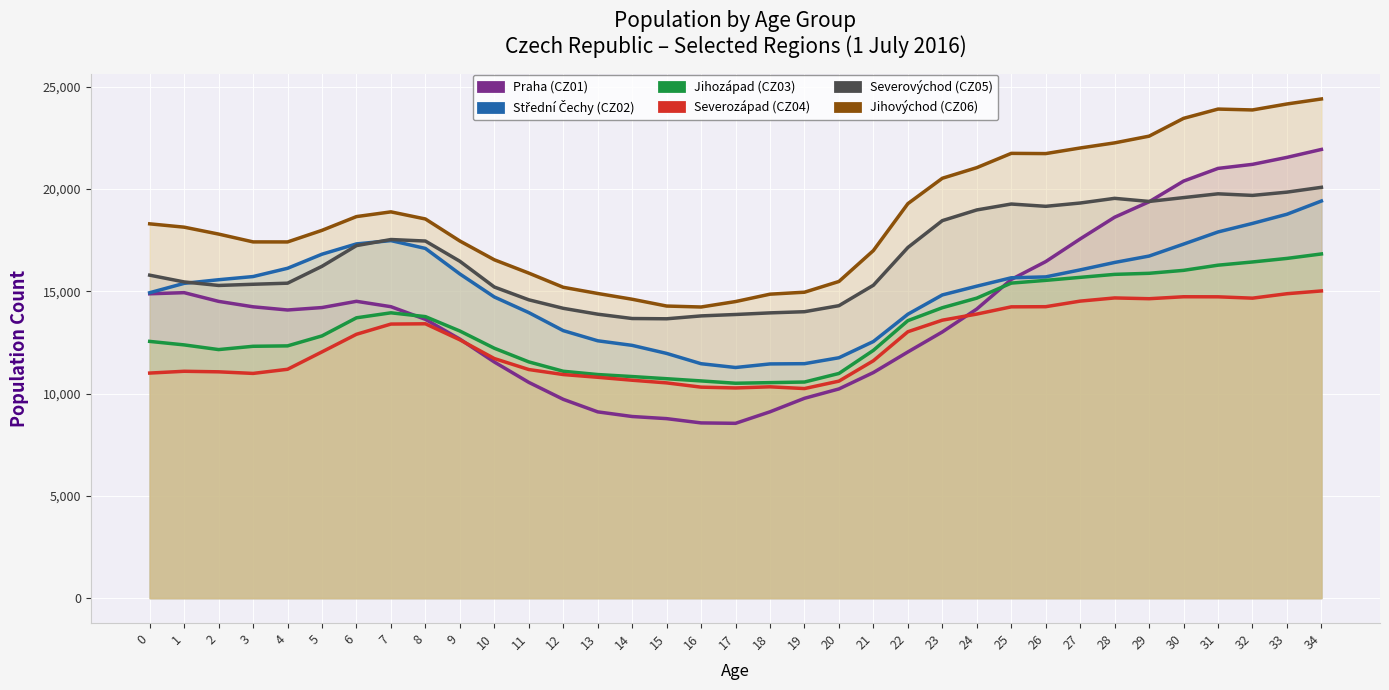

Which series ends up on top after the final intersection of Jihozápad (CZ03) and Praha (CZ01)?

Praha (CZ01)